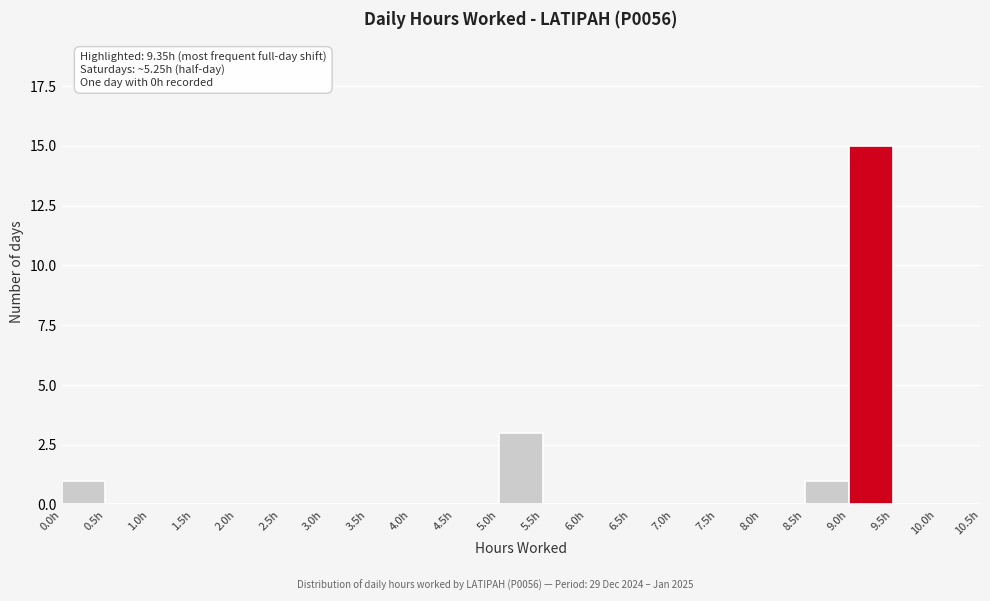

Over which range of the x-axis is the bar tallest?

9.0 to 9.5